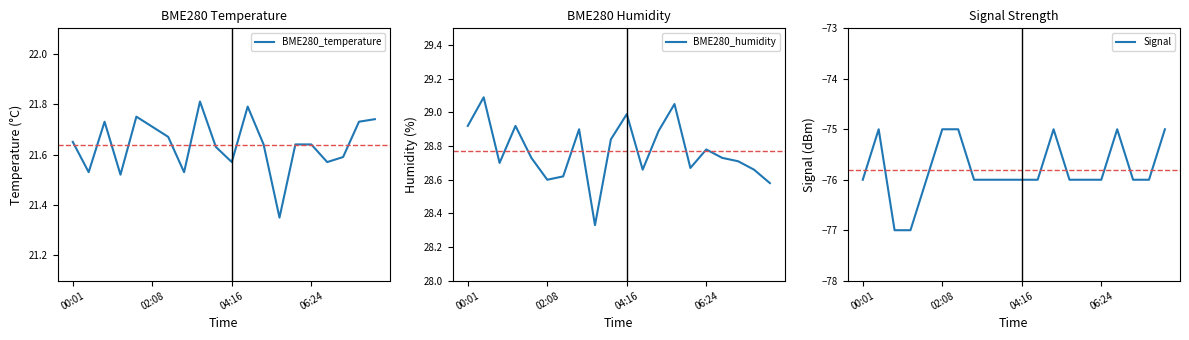

What is the sum of all BME280_humidity values?

575.4